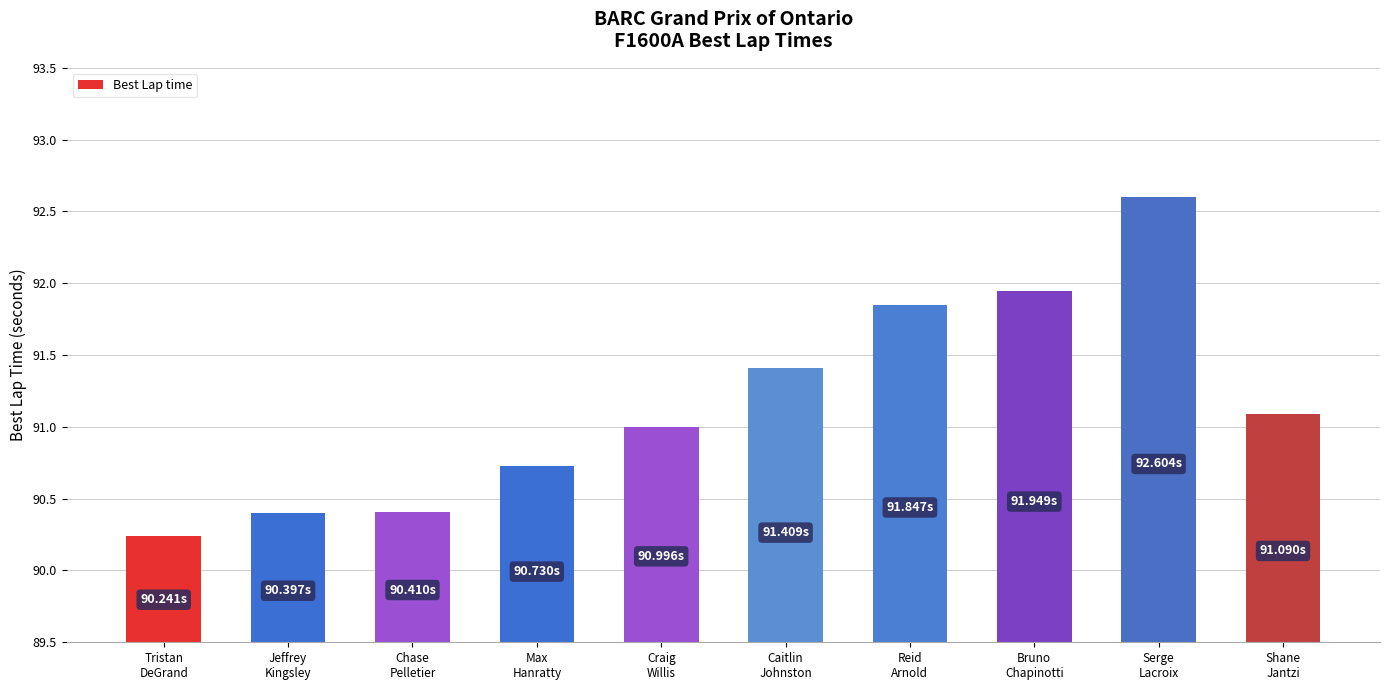

How many bars are there in total?

10